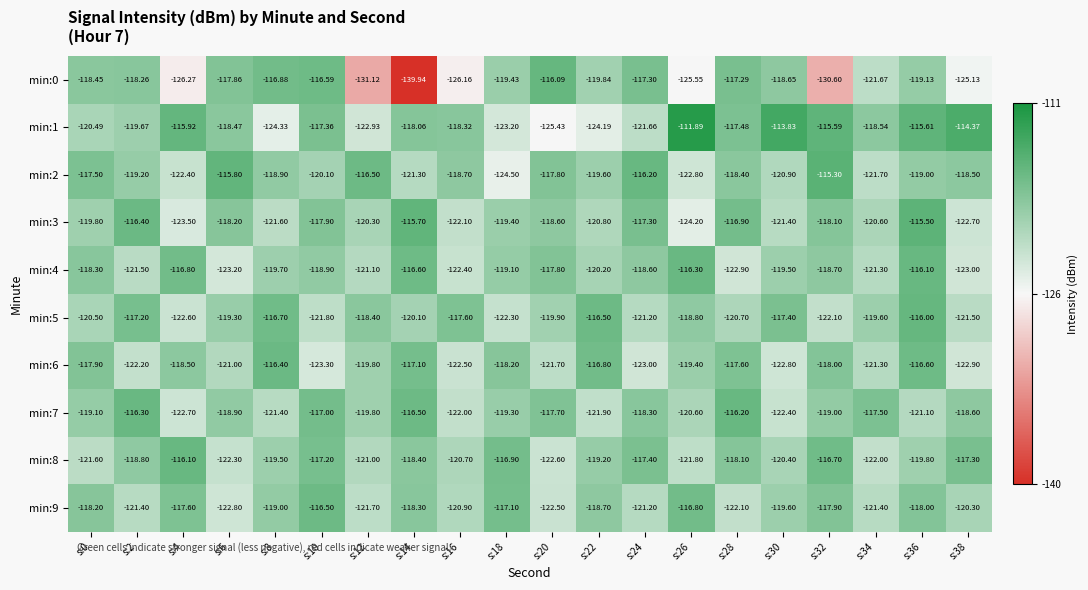

Is the value of min:3 at s:4 greater than the value of min:7 at s:20?

No